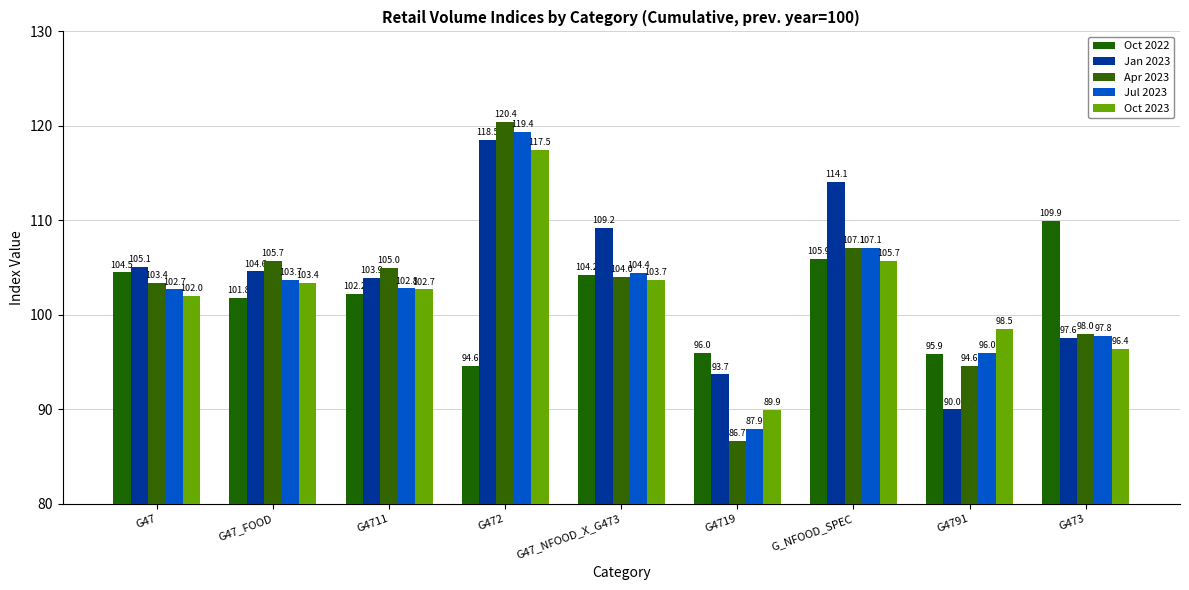

How many bars are there in total?

45